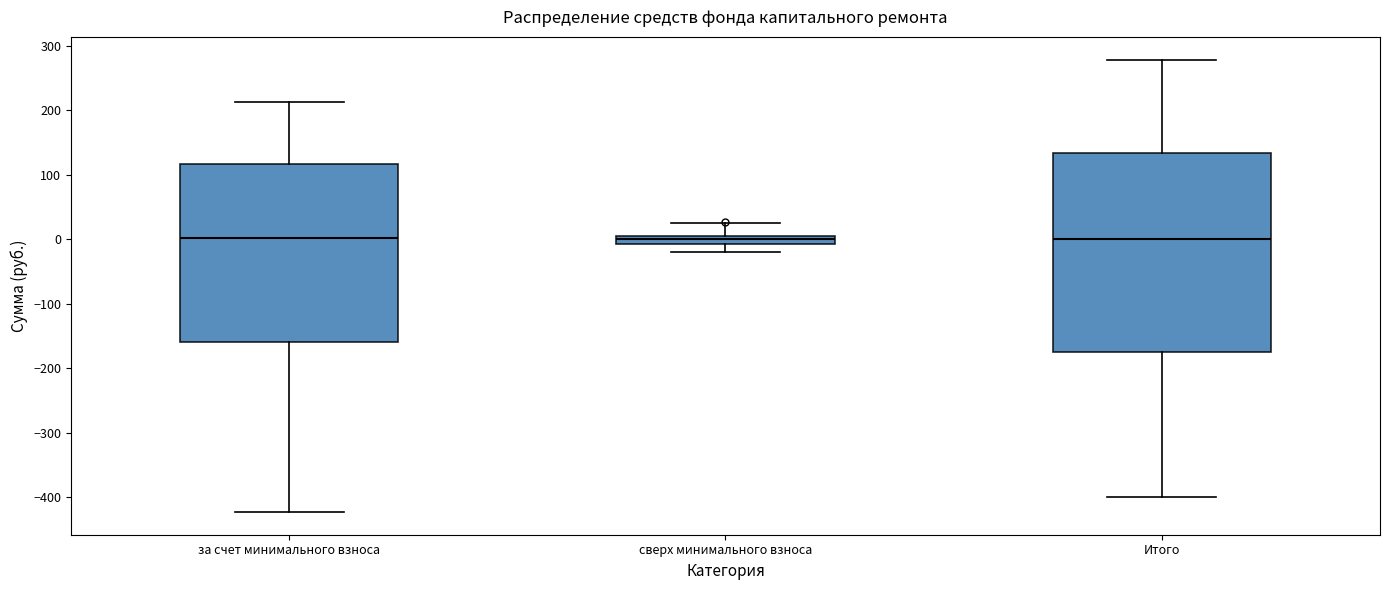

Comparing the boxes themselves (not the whiskers), which one is the tallest?

Итого